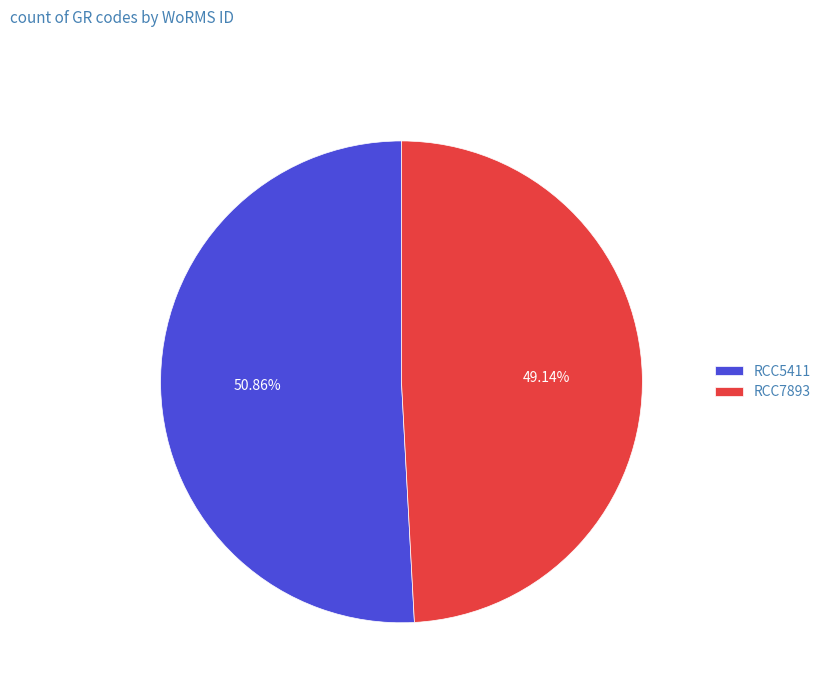

To the nearest percent, what is the difference between the RCC7893 and RCC5411 slice percentages?

2%